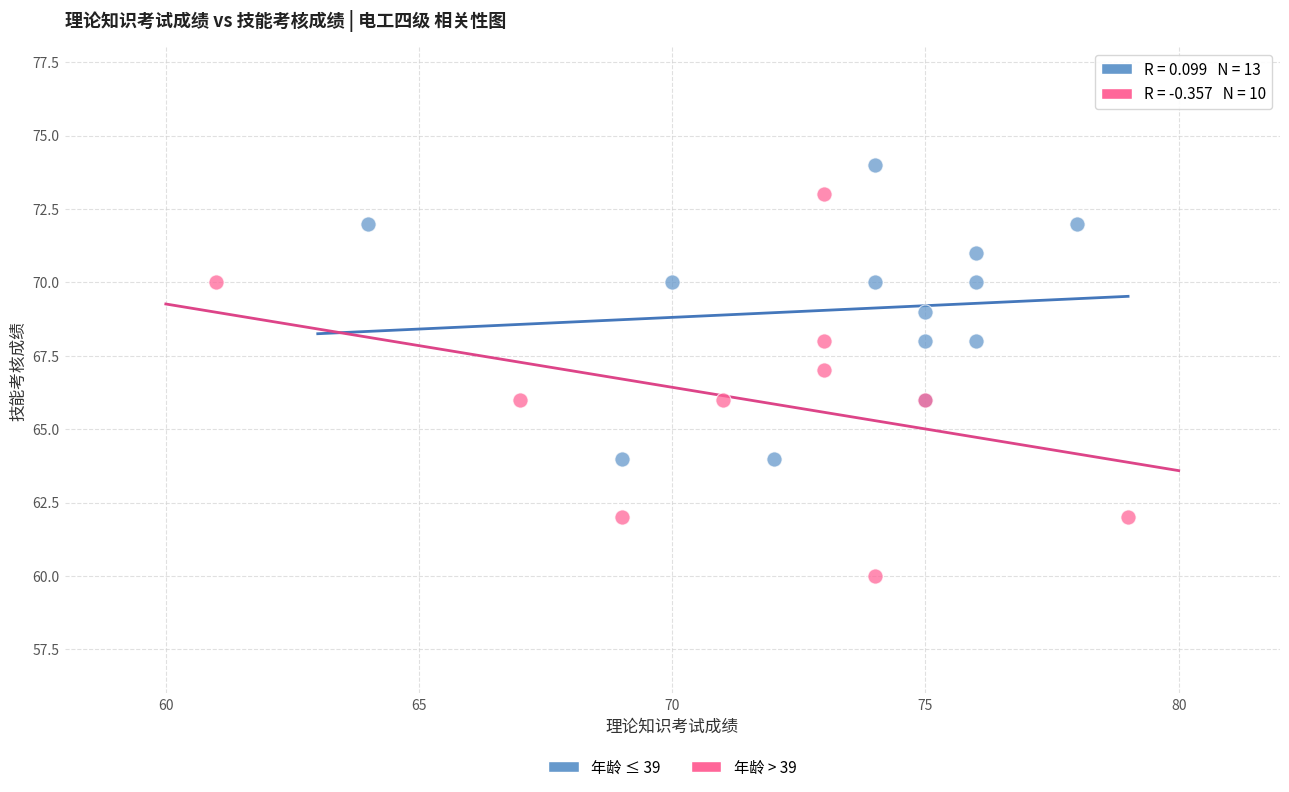

Which series has the largest Y range (max minus min)?

年龄 > 39